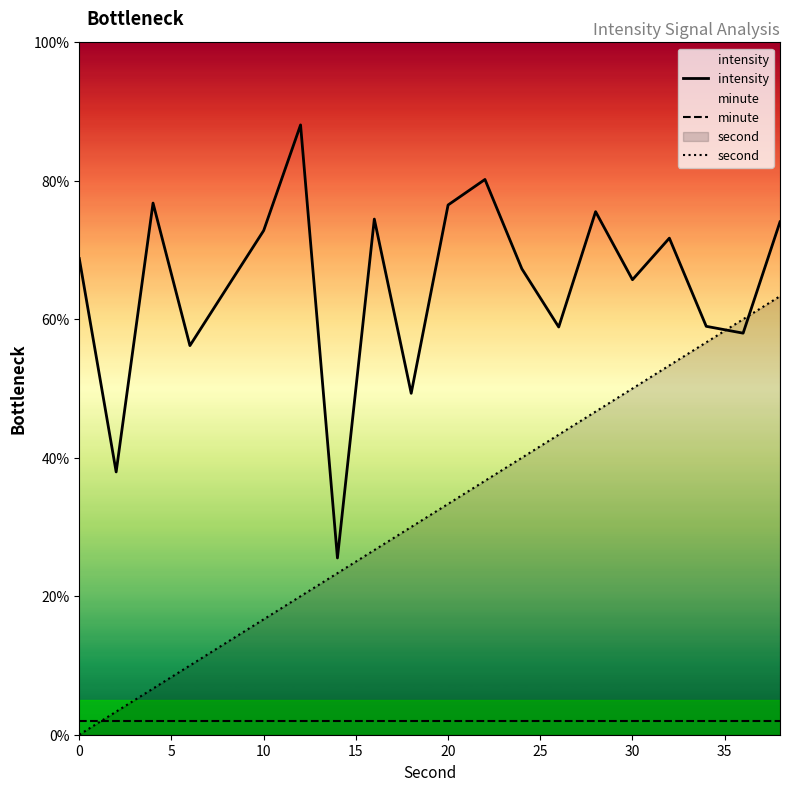

True or false: intensity and minute intersect in this chart.

False